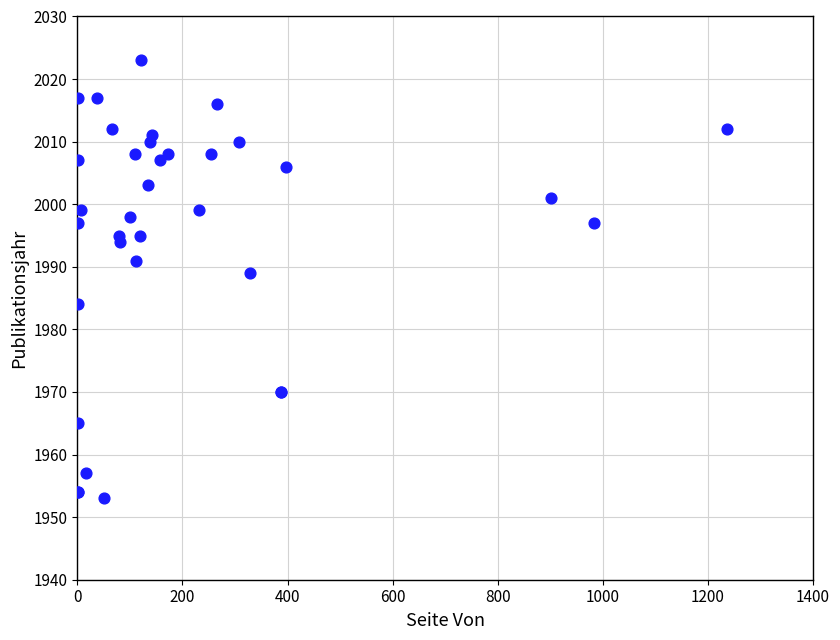

What Y value in the scatter plot is closest to 1988?

1989